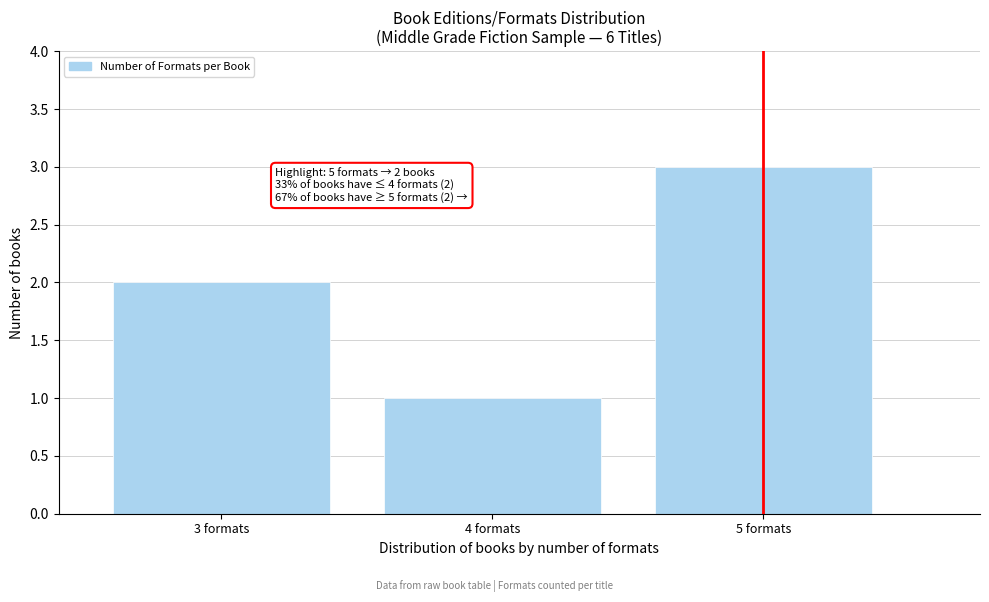

Reading right to left, what are all the values shown in this chart?

3	1	2